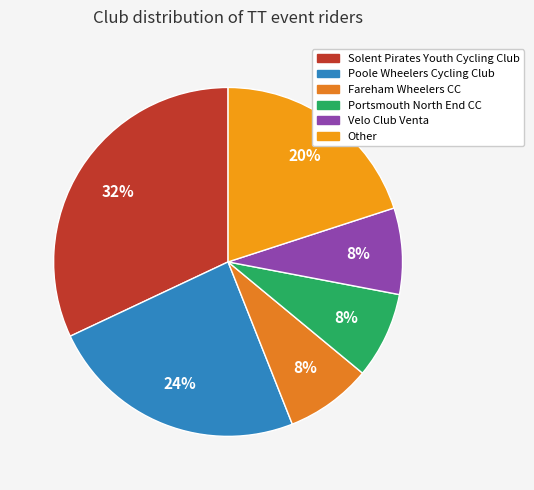

True or false: Portsmouth North End CC accounts for 1% of the total.

False